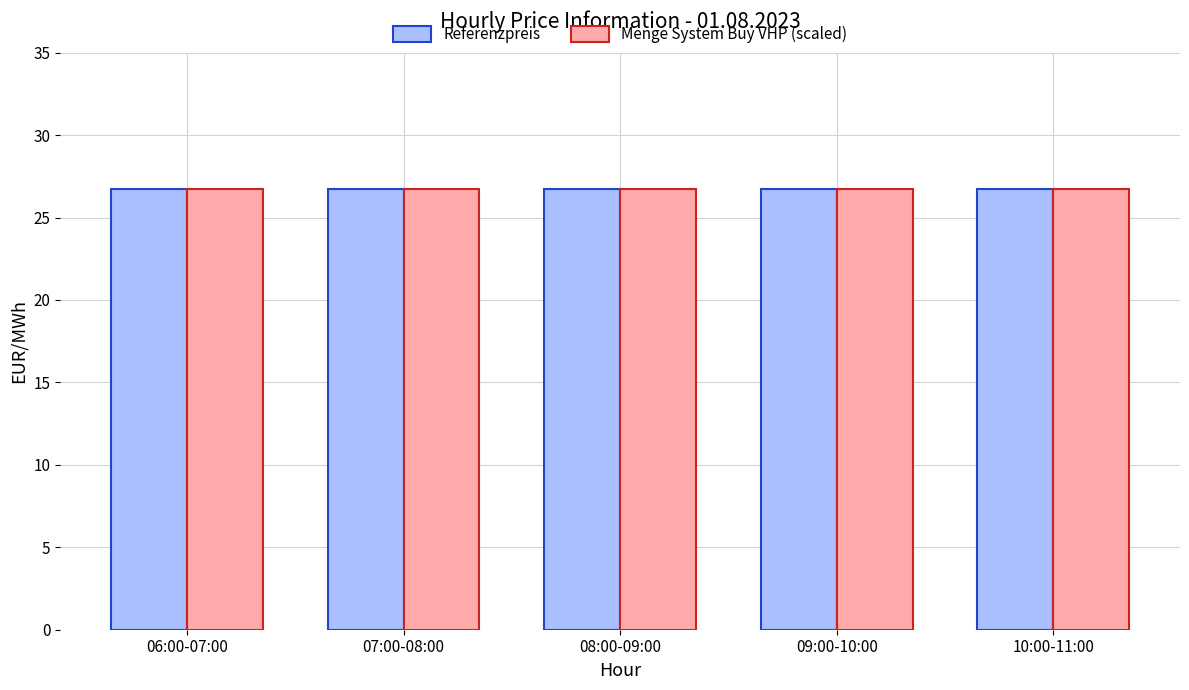

Are the bars horizontal?

No